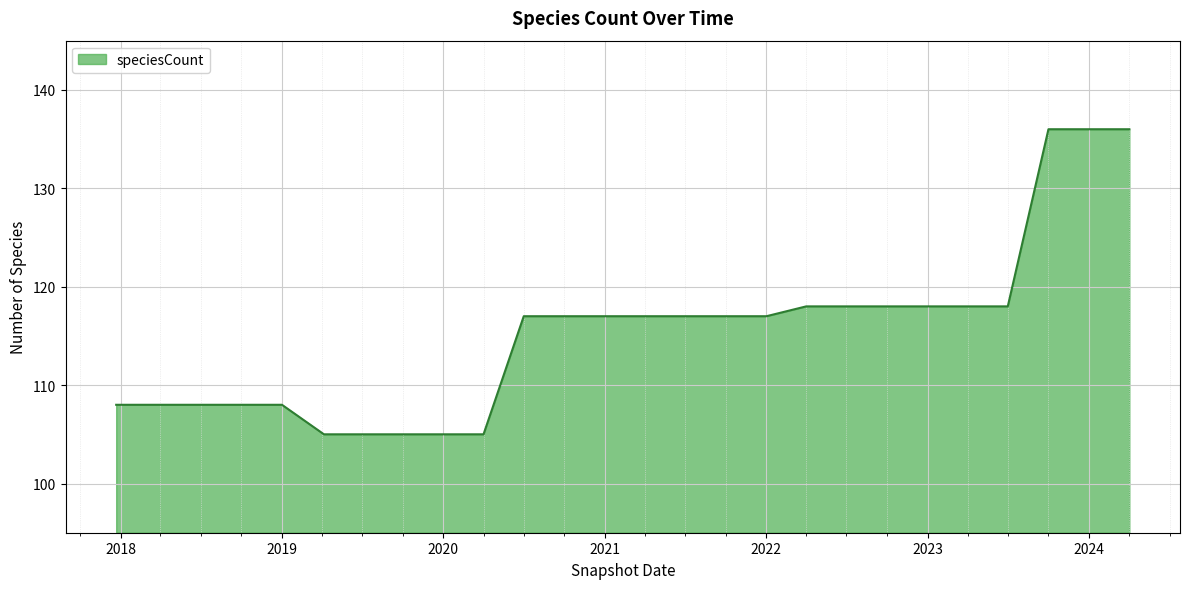

What is the minimum value shown in the chart?

105